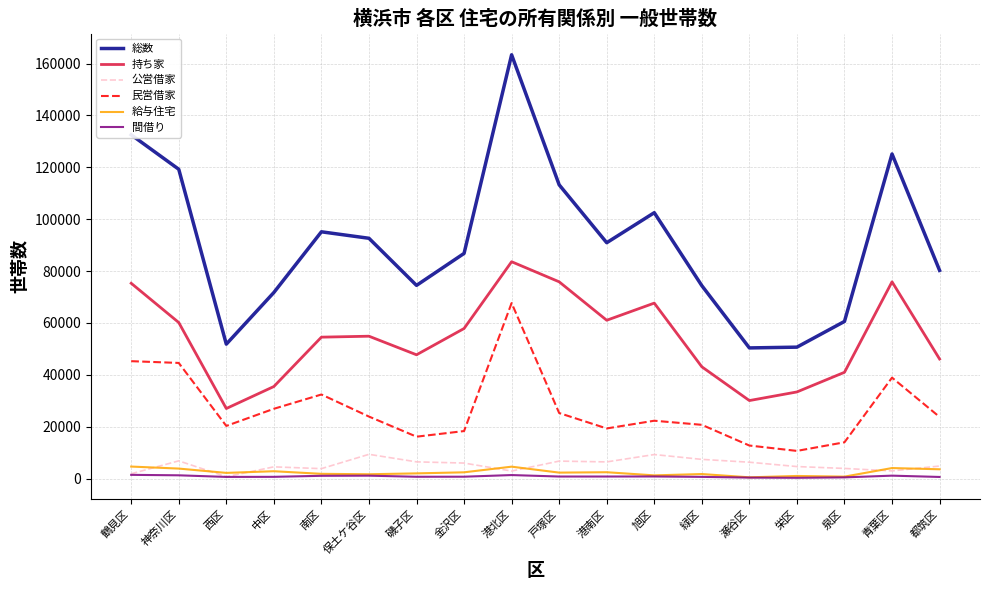

What is the difference between the 間借り values at 保土ケ谷区 and 泉区?

657